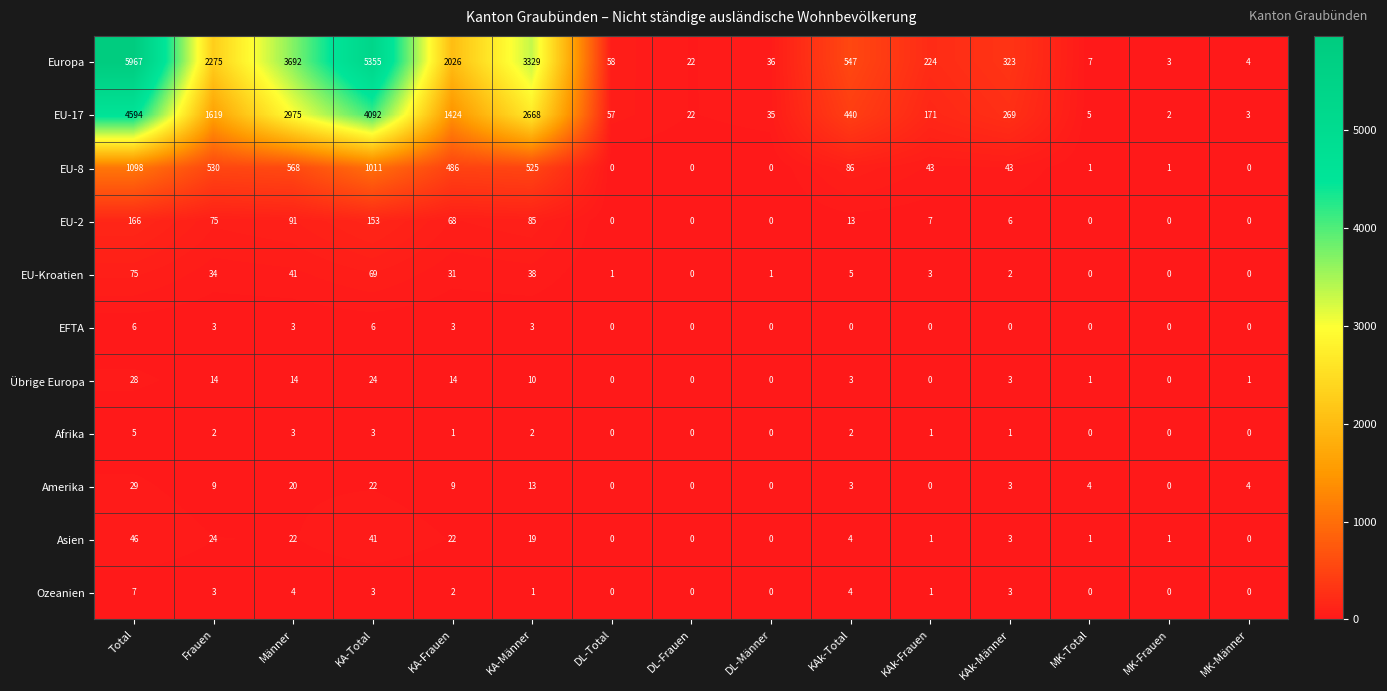

True or false: Asien has a value of 25 at KA-Männer.

False